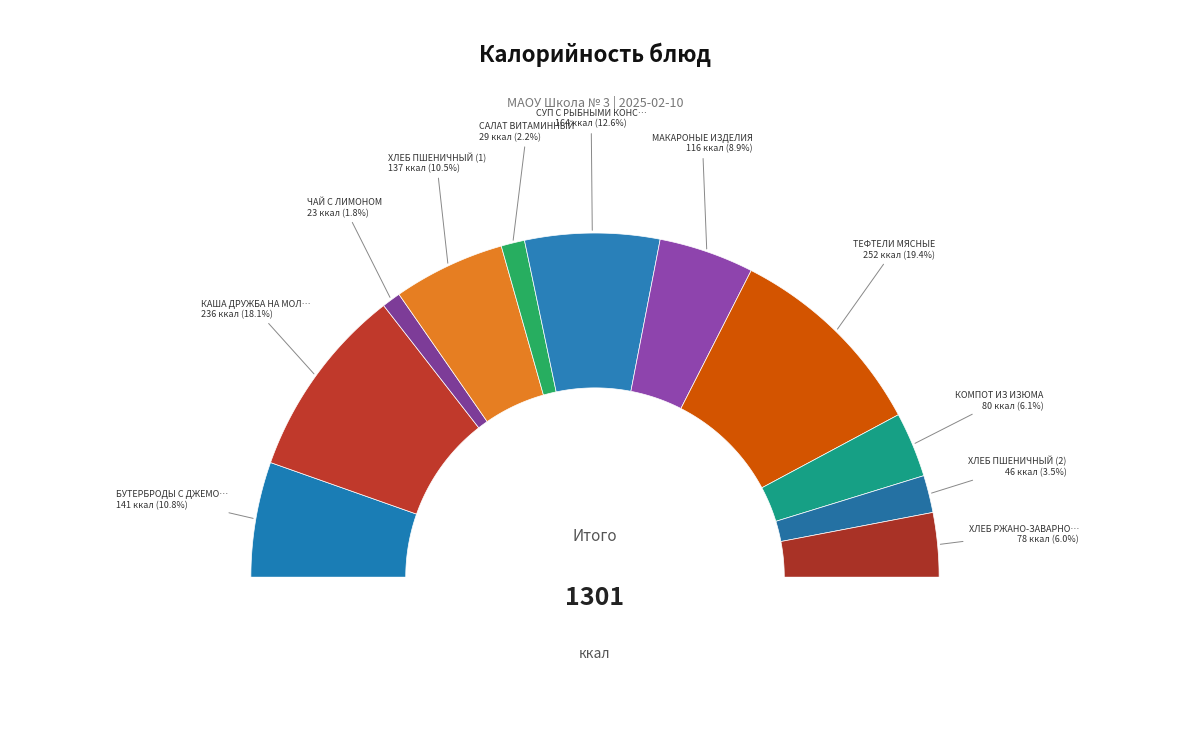

To the nearest percent, what percentage of the pie is ХЛЕБ ПШЕНИЧНЫЙ (1)?

11%